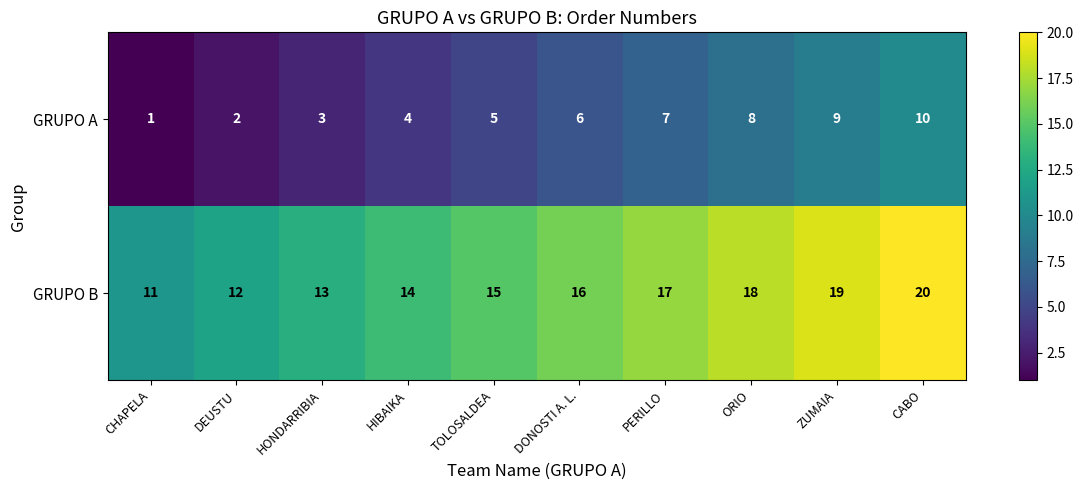

Rank the categories by GRUPO B value from highest to lowest.

CABO, ZUMAIA, ORIO, PERILLO, DONOSTI A. L., TOLOSALDEA, HIBAIKA, HONDARRIBIA, DEUSTU, CHAPELA